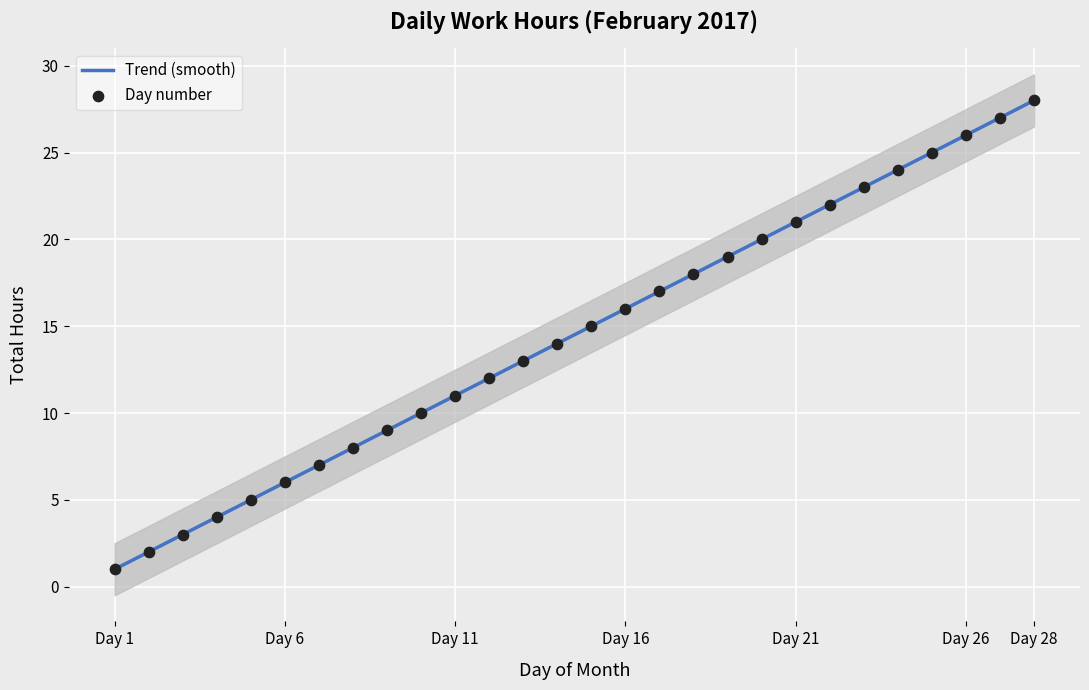

What is the change in value from 9 to 24?

+15